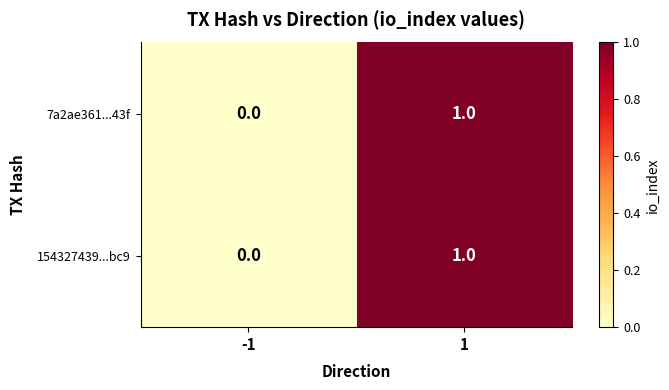

List the labels in order of 154327439...bc9 value, smallest first.

-1, 1